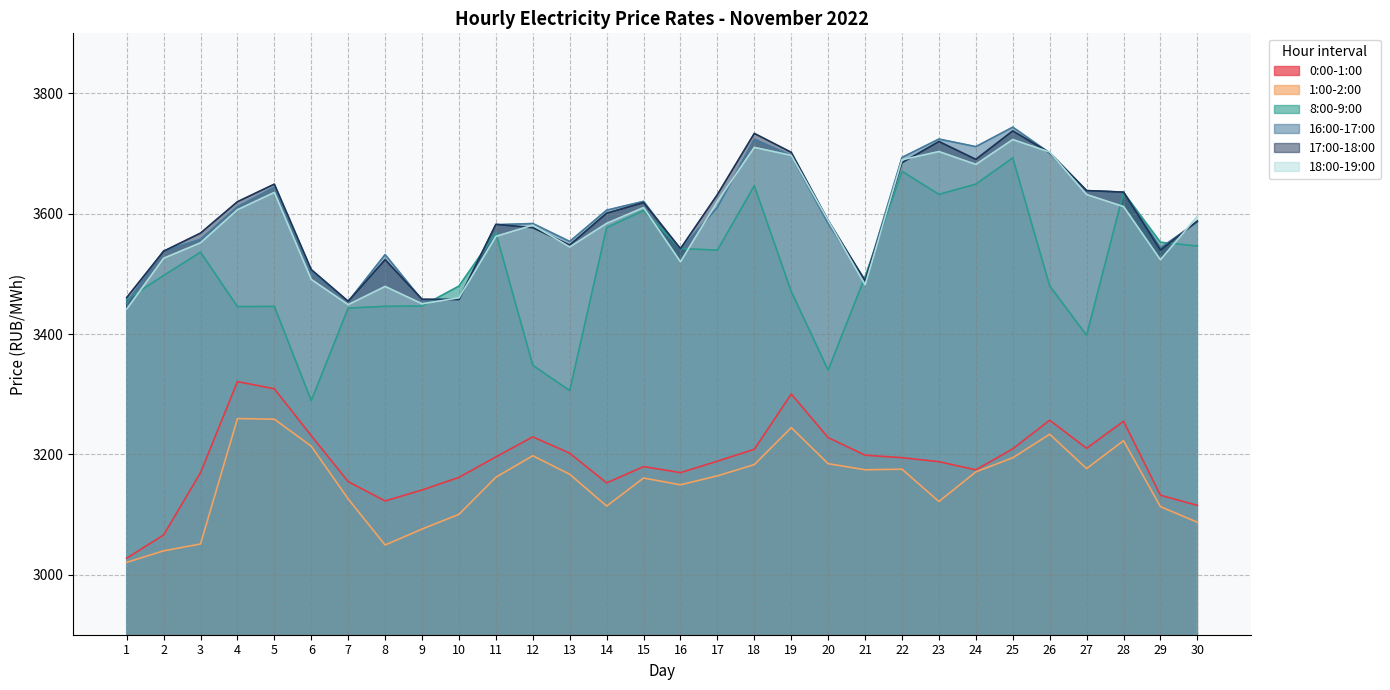

Which series changed the most between 15 and 28?

0:00-1:00